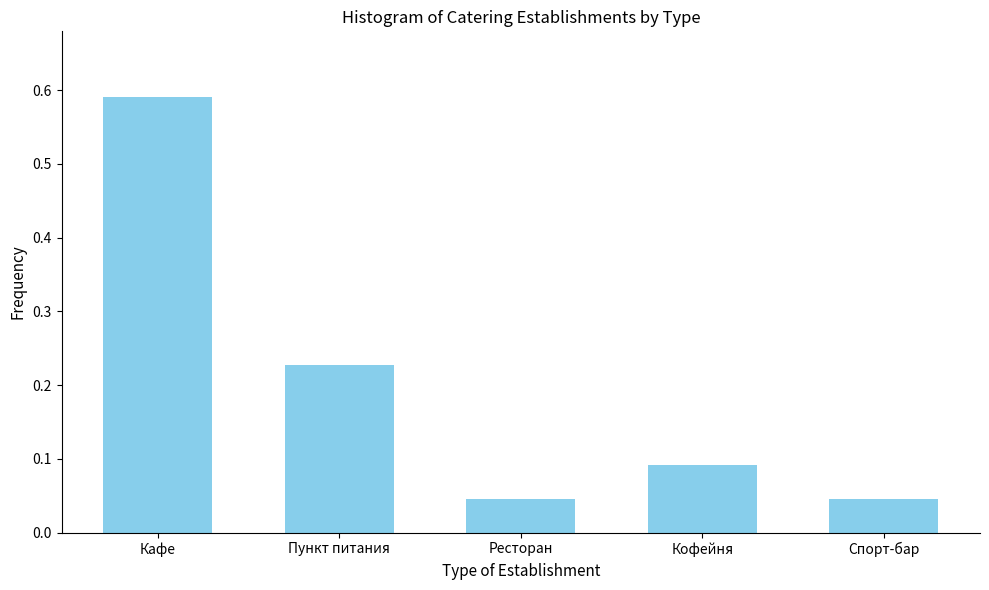

What is the difference between the values at Кафе and Ресторан?

0.5